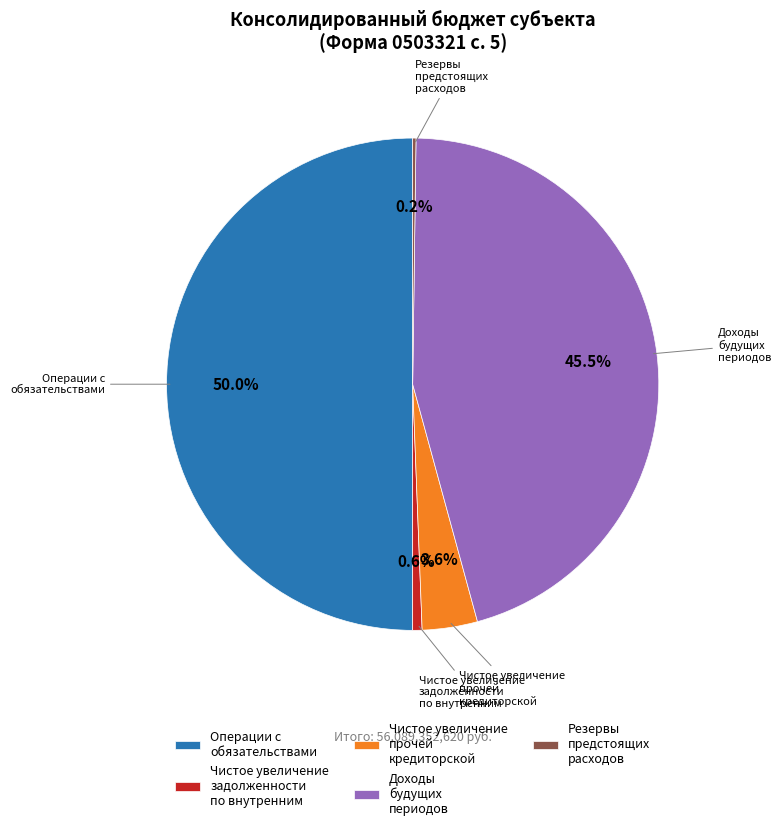

Which slice represents more than half of the pie?

Операции с обязательствами